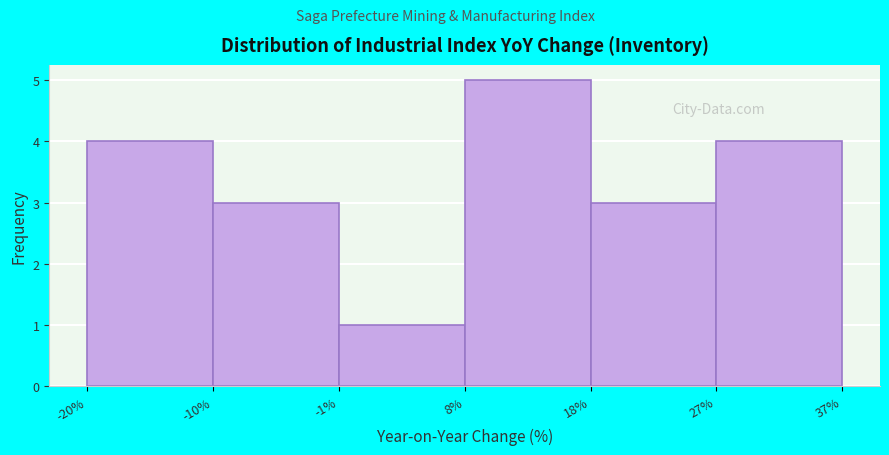

How tall is the bar that spans 18% to 27% on the x-axis? The values are not printed on the chart, so give them approximately, as read against the axis.

3